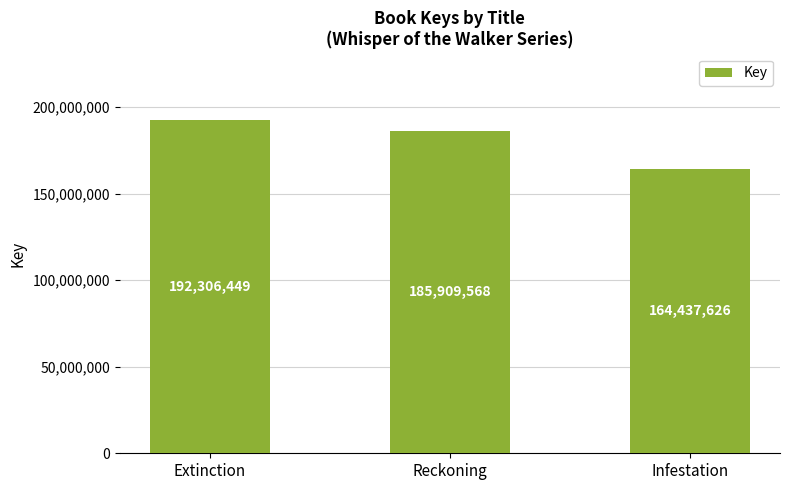

Rank the categories by value from lowest to highest.

Infestation, Reckoning, Extinction